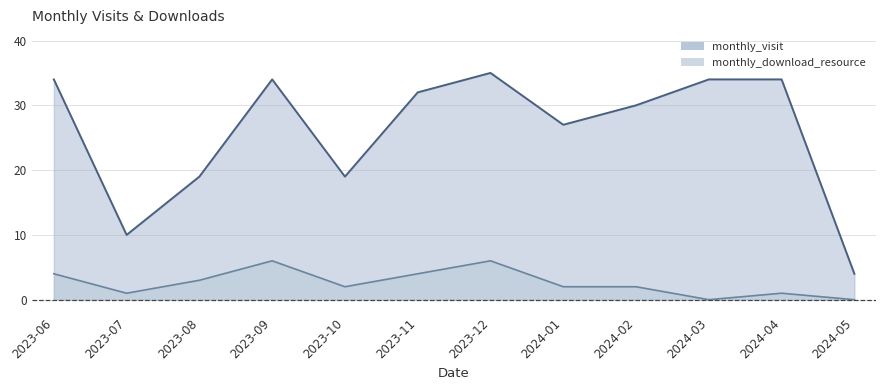

True or false: monthly_visit and monthly_download_resource intersect in this chart.

False